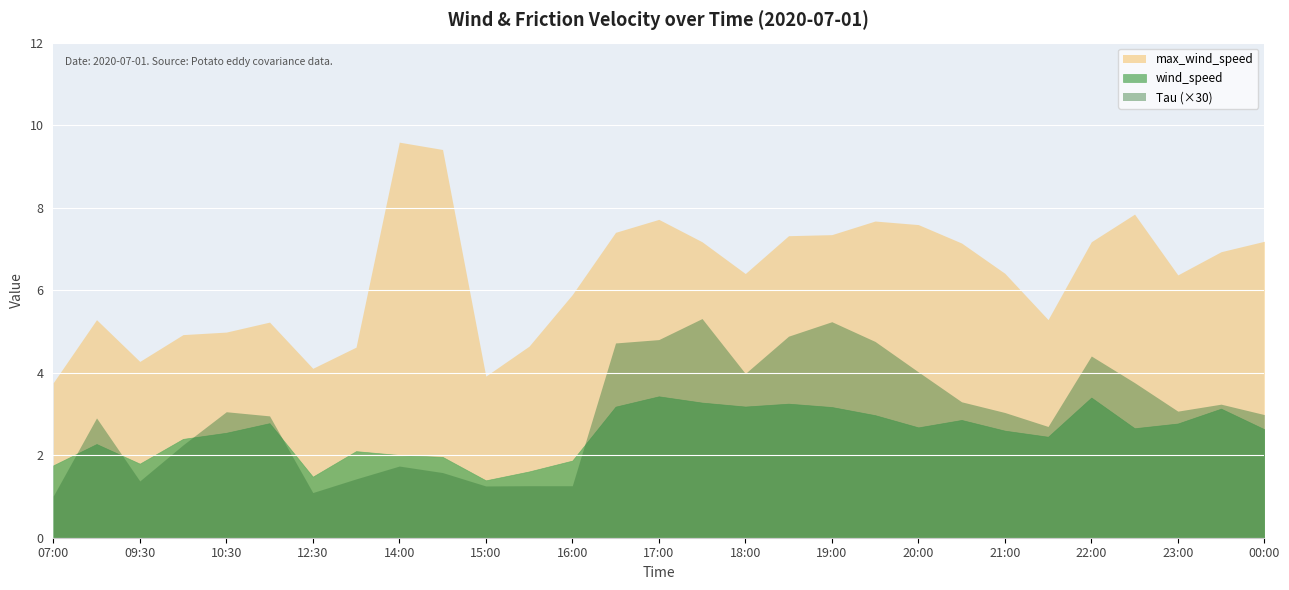

What is the label of the 19th point from the left?

19:00